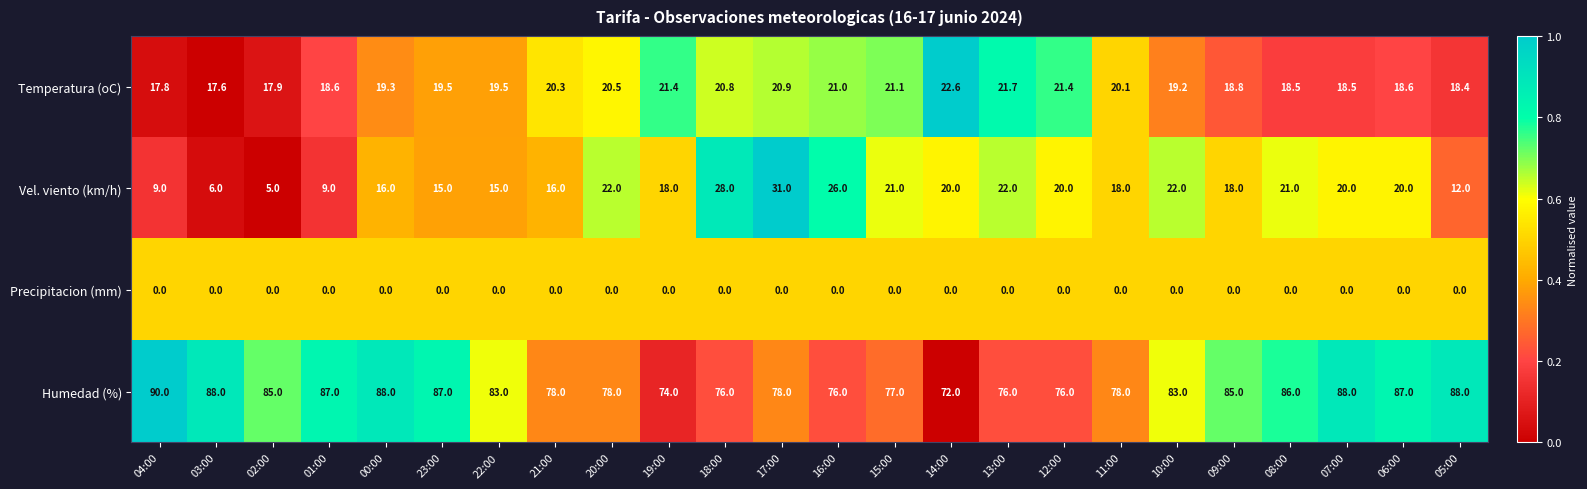

The Temperatura (oC) series shows 11.3 at 06:00. True or false?

False